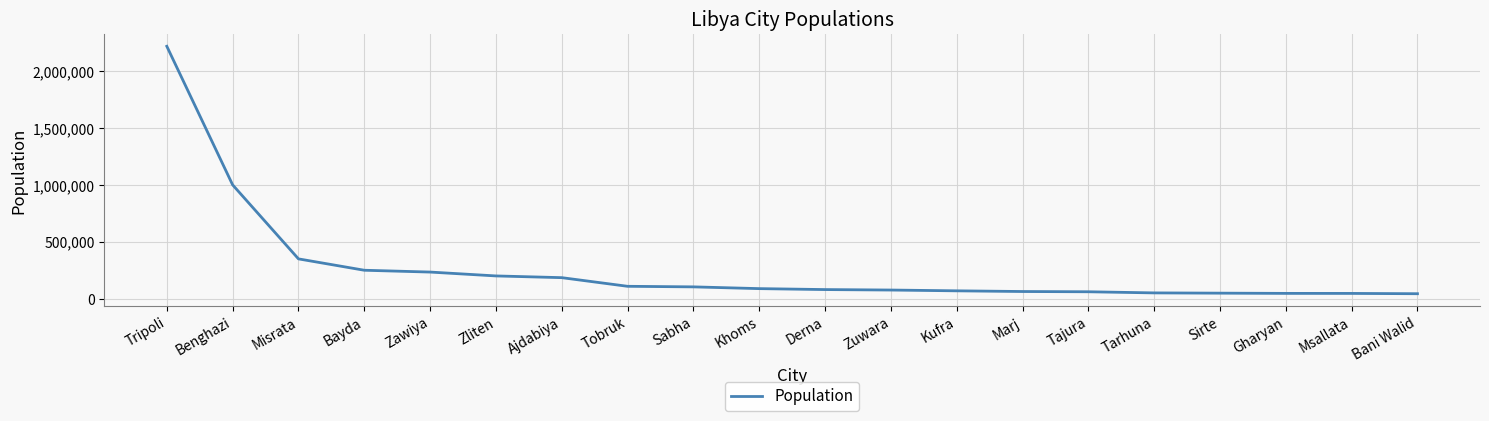

True or false: the data shows 585452 at Benghazi.

False